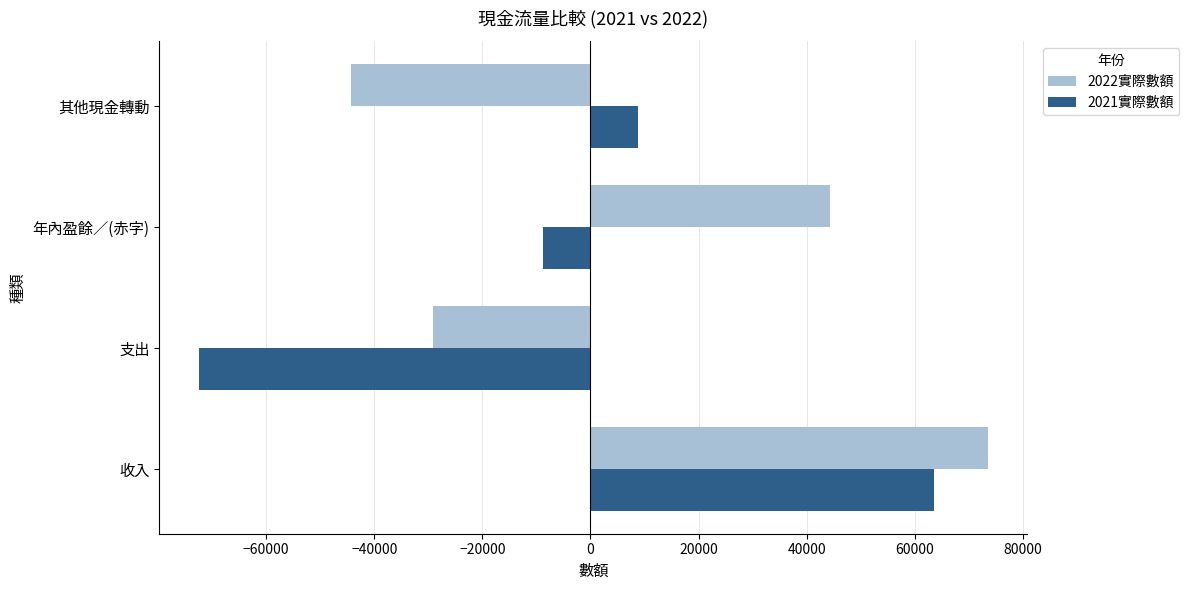

At which category does the chart reach its minimum across all series?

支出